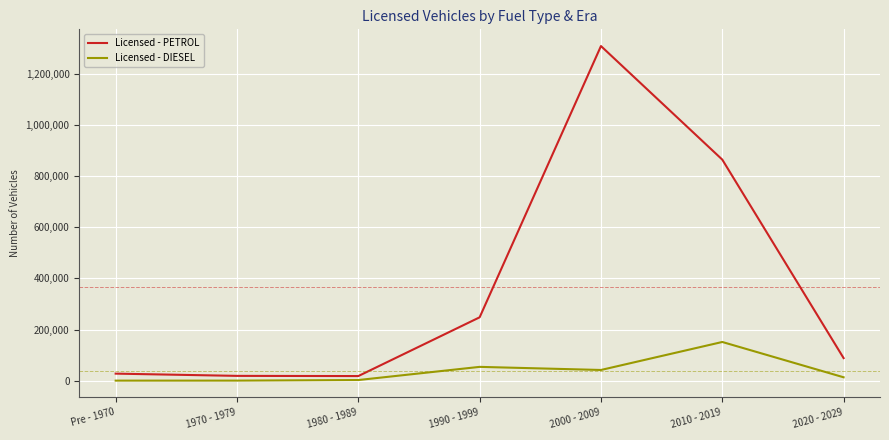

At 1980 - 1989, list the series in order from largest to smallest.

Licensed - PETROL, Licensed - DIESEL